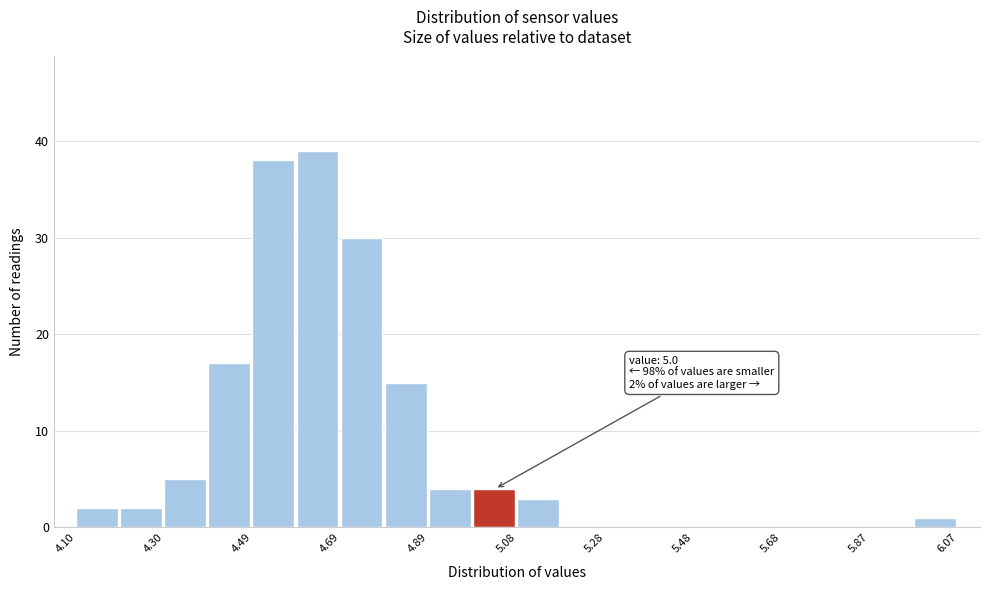

Over which range of the x-axis is the bar tallest?

4.60 to 4.70